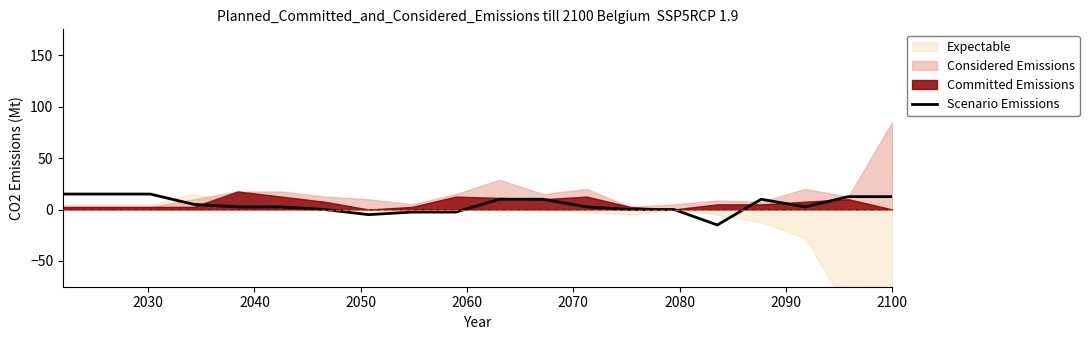

What is the highest value of the Scenario Emissions series?

15.0